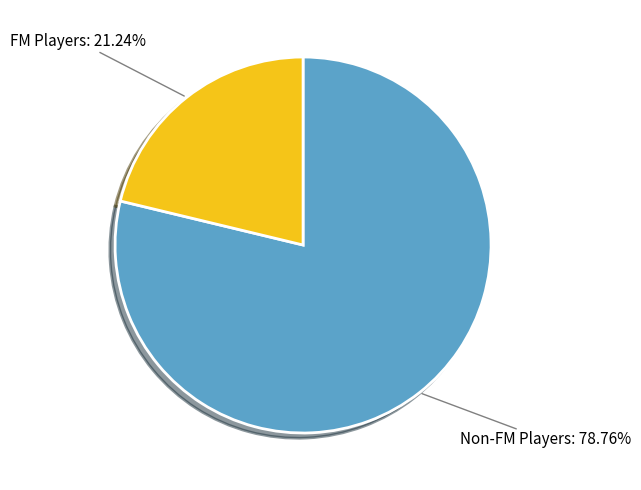

Is the sum of Non-FM Players and FM Players greater than half?

Yes